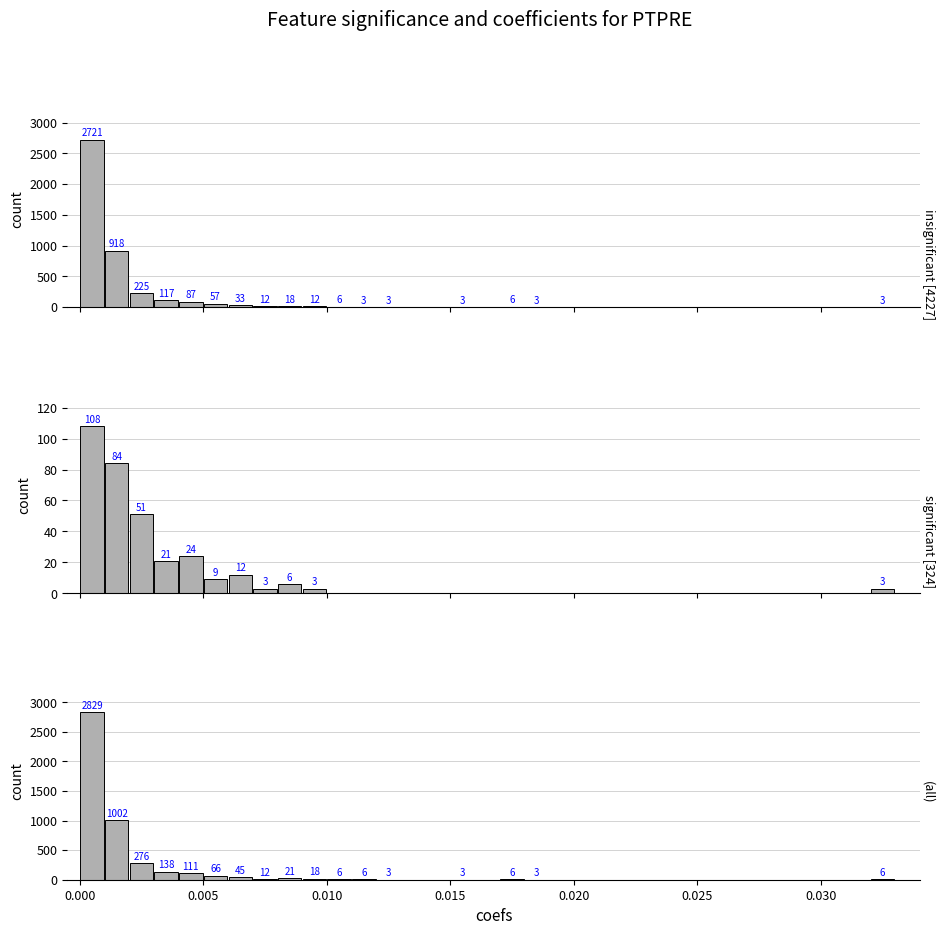

Which series has the largest total across all categories?

(all)